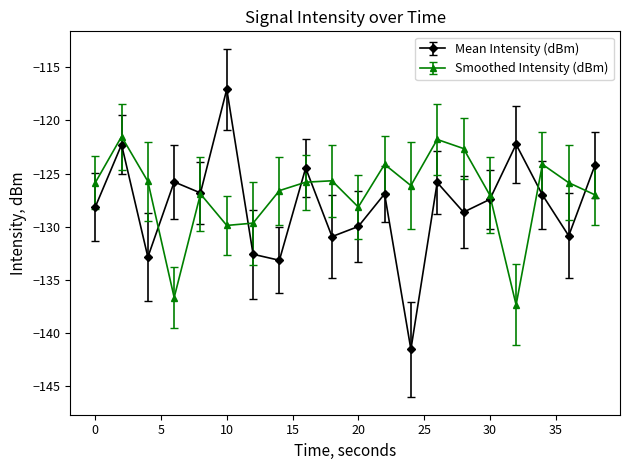

What is the value of the Mean Intensity (dBm) point at the 2nd from the left?

-122.3